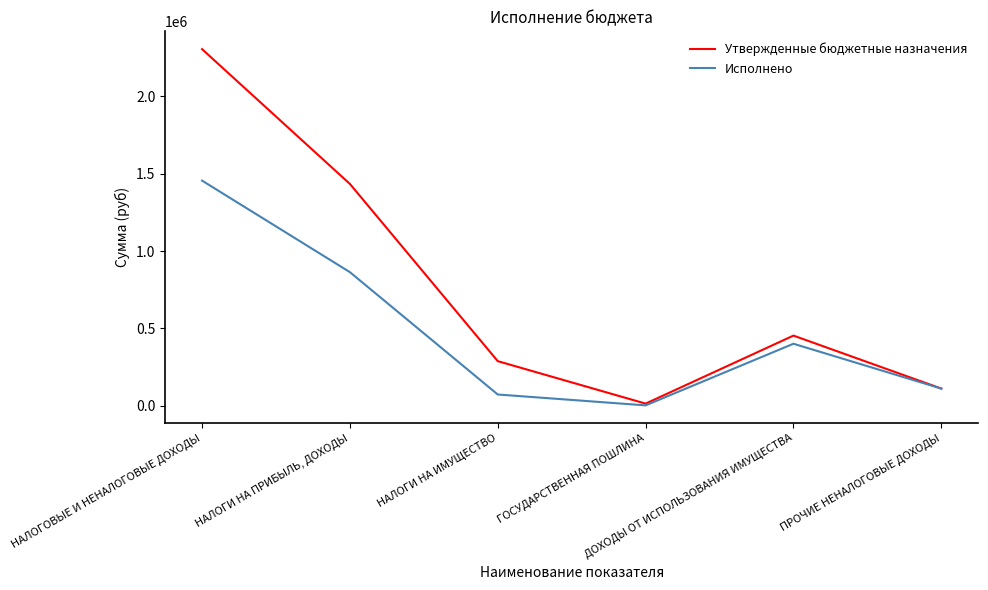

What is the approximate value of Утвержденные бюджетные назначения at НАЛОГОВЫЕ И НЕНАЛОГОВЫЕ ДОХОДЫ?

2302961.5